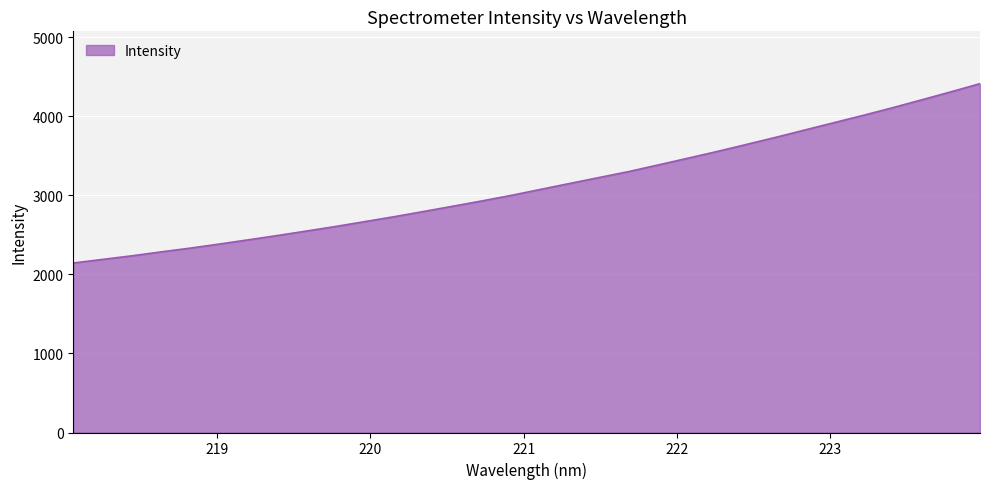

What is the maximum value shown in the chart?

4410.8